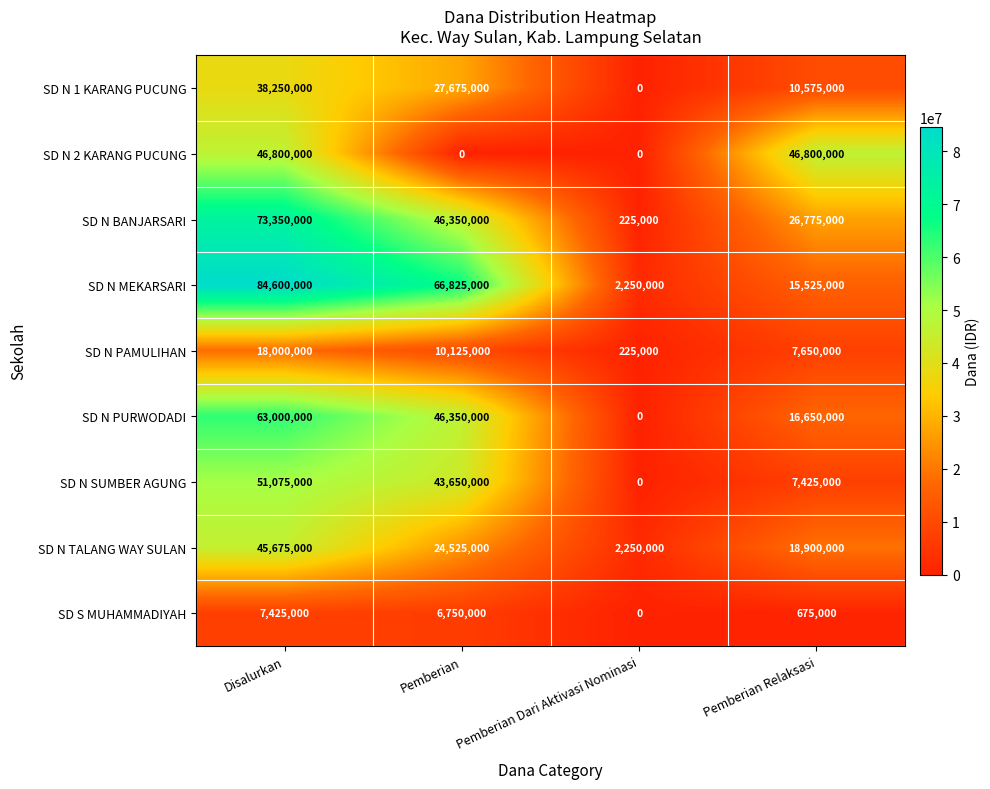

Count the SD N 2 KARANG PUCUNG values in the range 0 to 46800000.

4